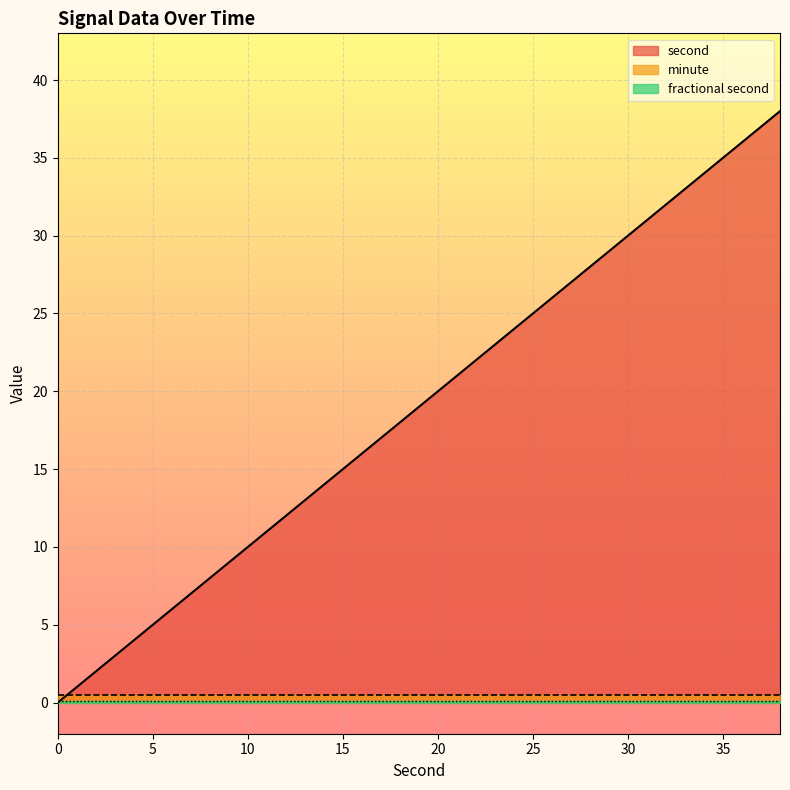

True or false: fractional second and second intersect in this chart.

False